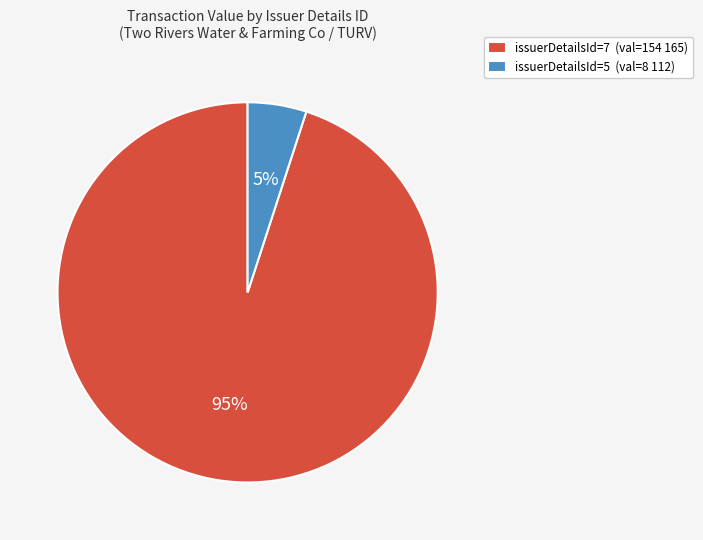

To the nearest percent, what percentage of the pie is issuerDetailsId=5 (val=8 112)?

5%